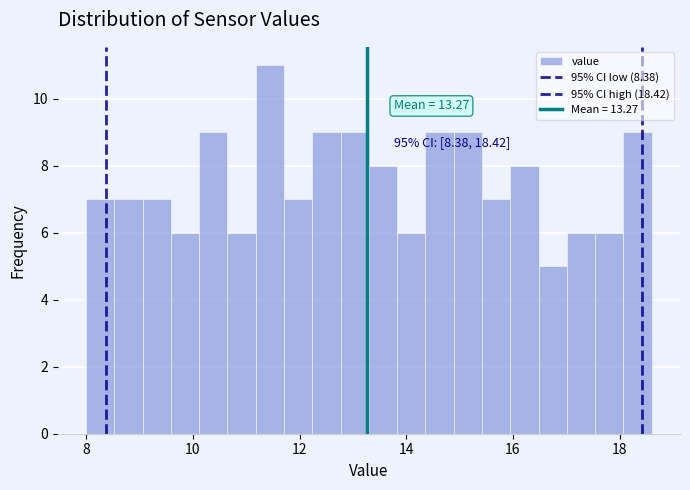

Around what value on the x-axis is the tallest bar? Give the approximate position of its centre, as read against the axis.

11.4